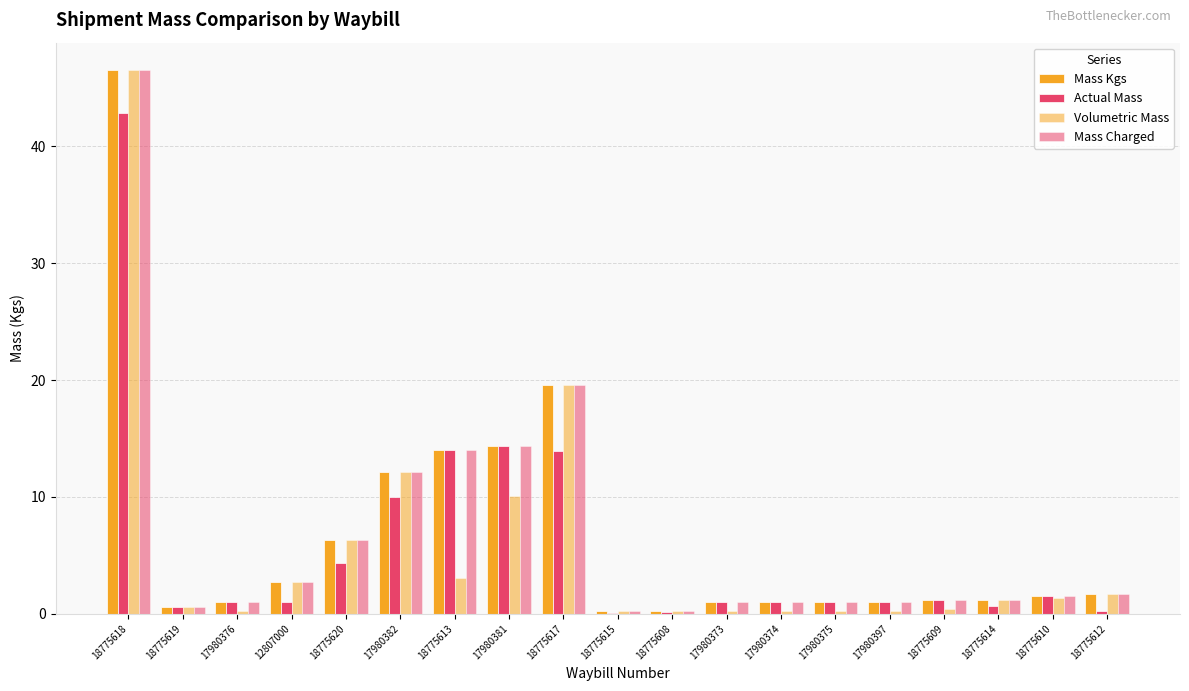

List the labels in order of Mass Charged value, smallest first.

18775615, 18775608, 18775619, 17980376, 17980373, 17980374, 17980375, 17980397, 18775609, 18775614, 18775610, 18775612, 12807000, 18775620, 17980382, 18775613, 17980381, 18775617, 18775618